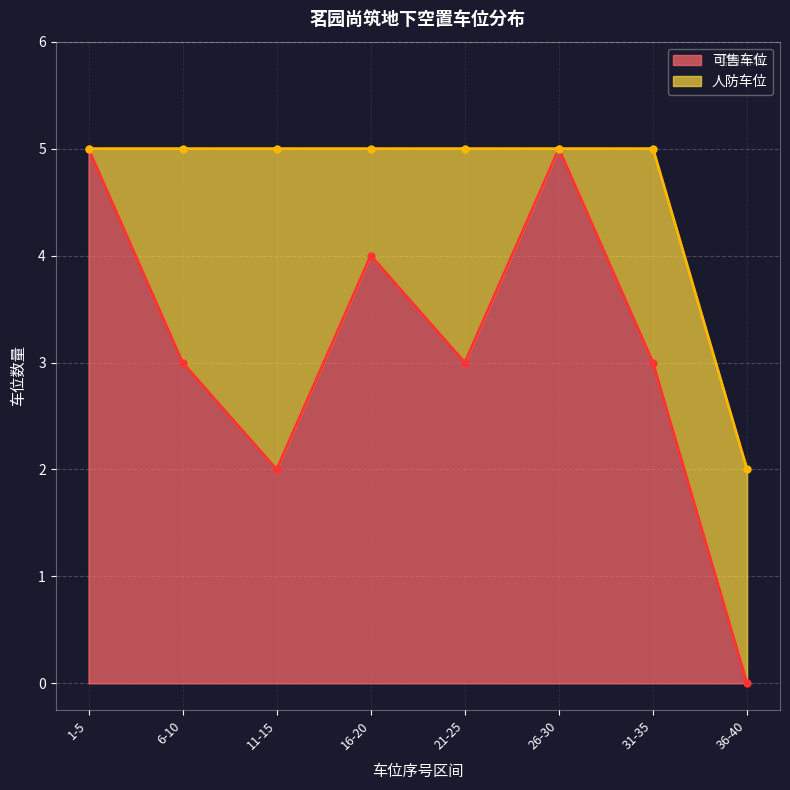

Which has a higher value, 10 or 14?

14